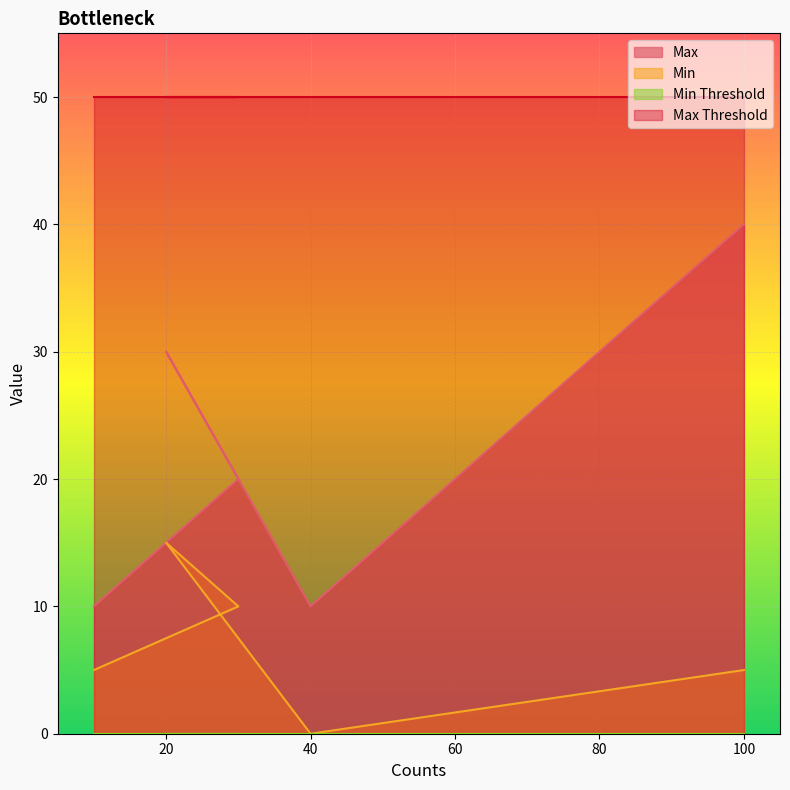

Reading right to left, transcribe all the data shown in this chart.

Max: 40	10	30	20	10
Min: 5	0	15	10	5